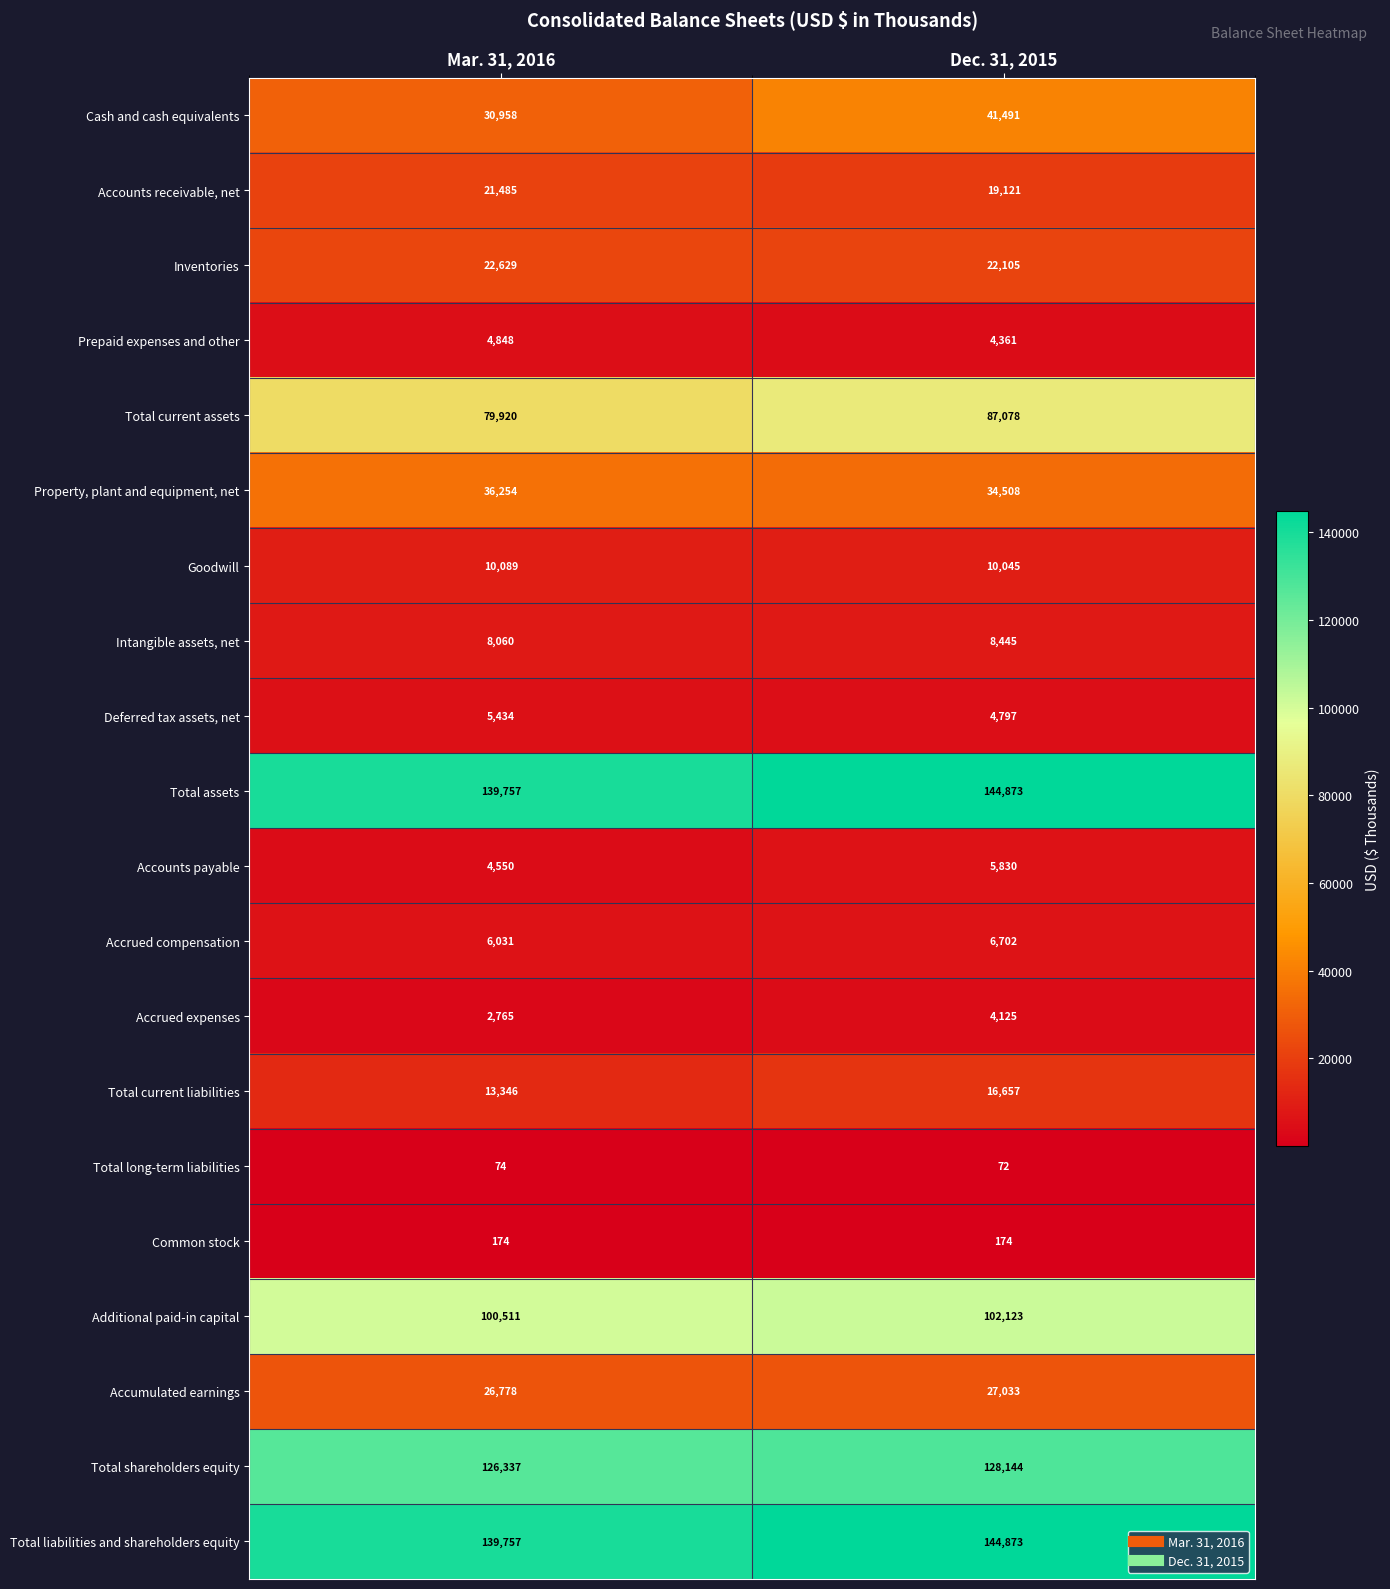

List the labels in order of Accounts receivable, net value, smallest first.

Dec. 31, 2015, Mar. 31, 2016